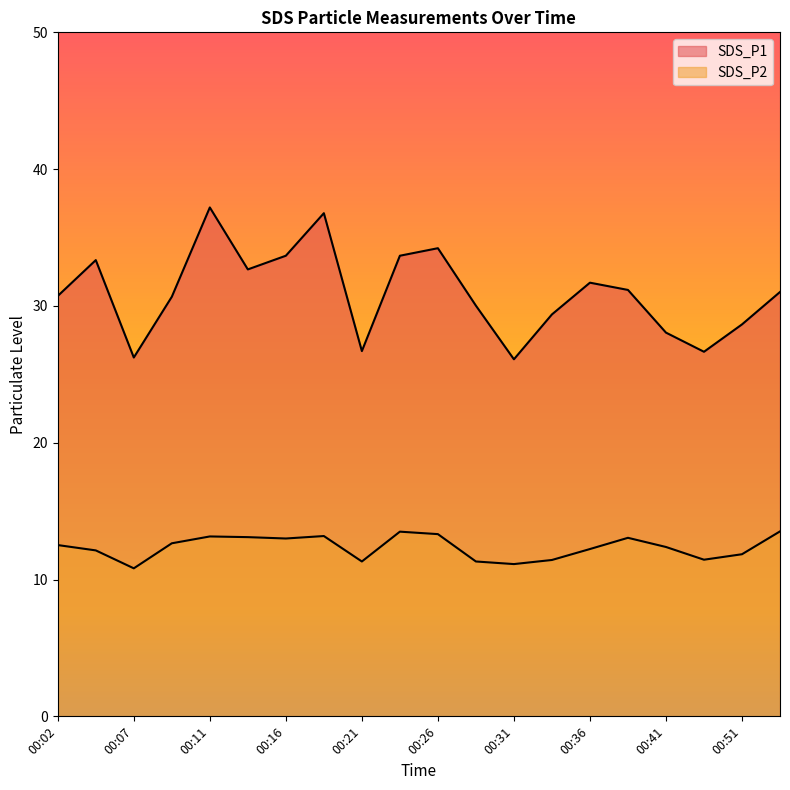

What is the average value of the SDS_P2 series?

12.4